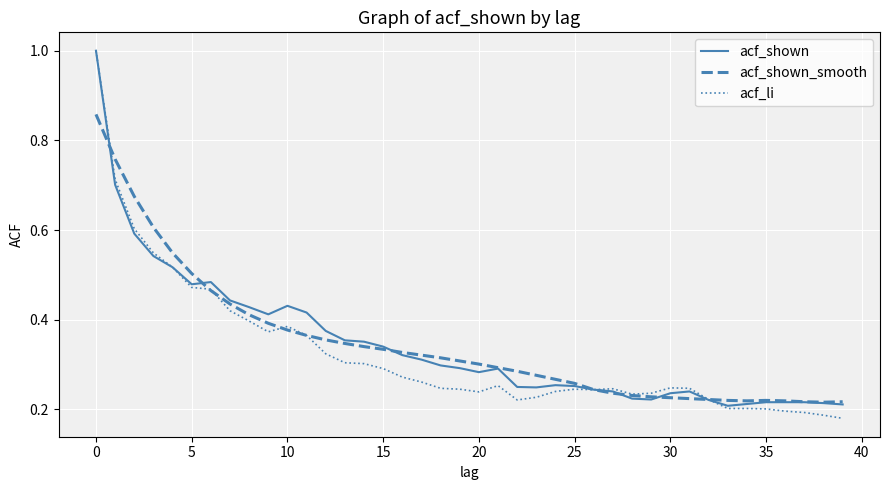

What is the greatest value displayed?

1.0